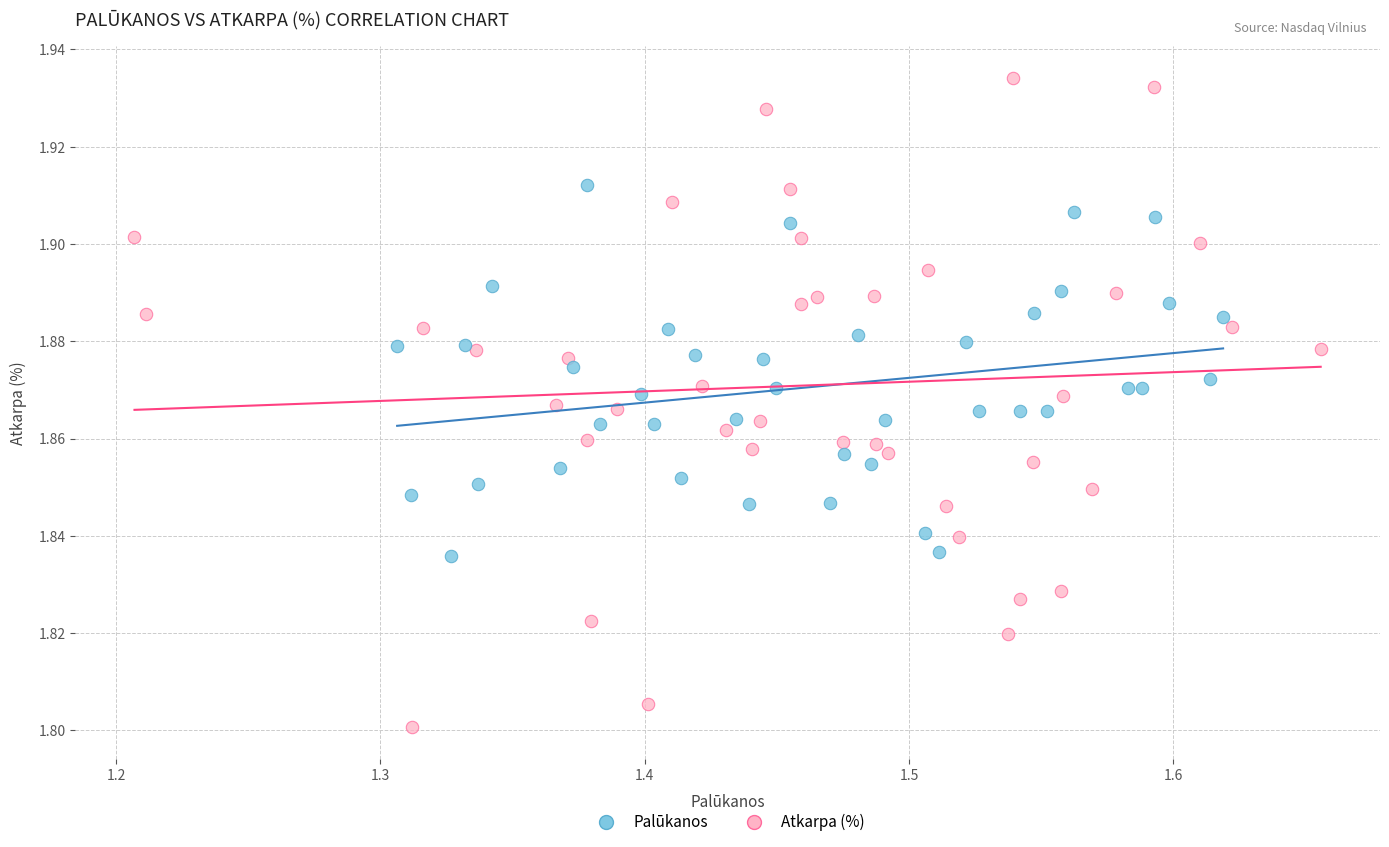

Which series contains the lowest Y value?

Atkarpa (%)